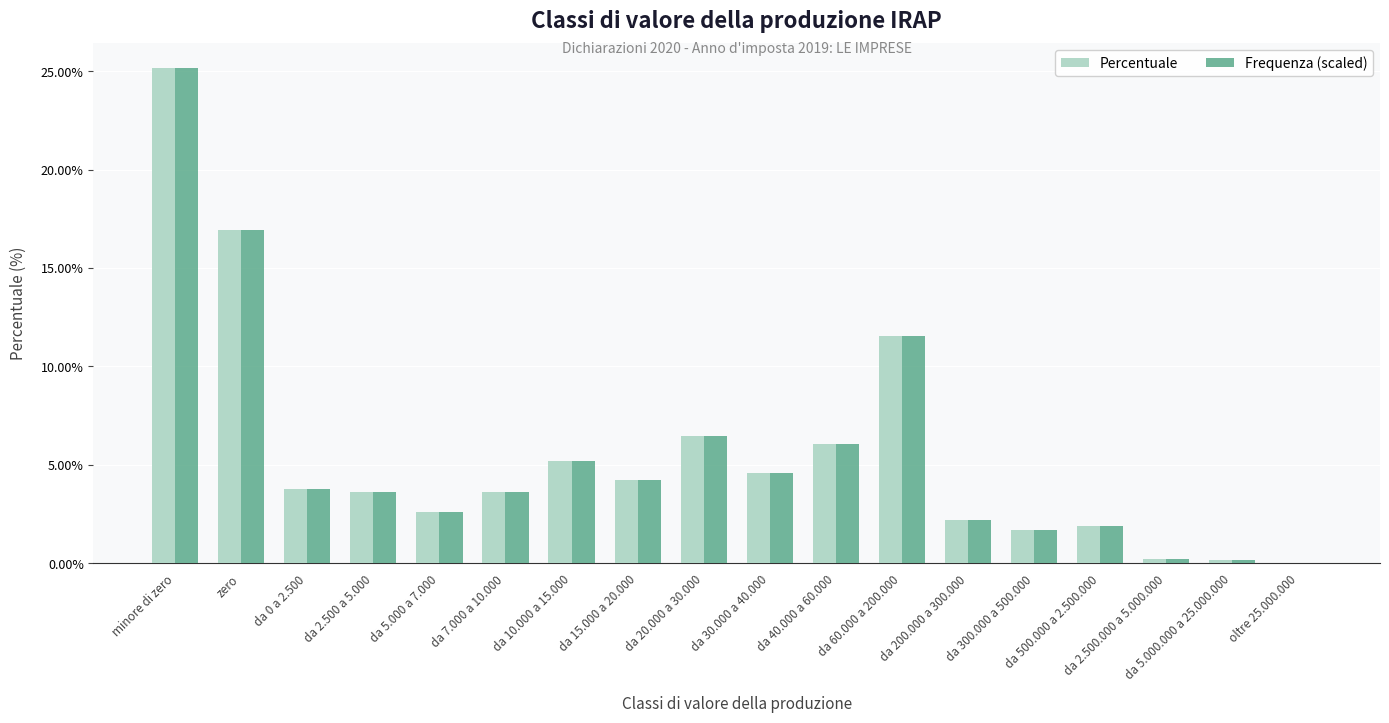

Where does the Percentuale series first go above 3?

minore di zero